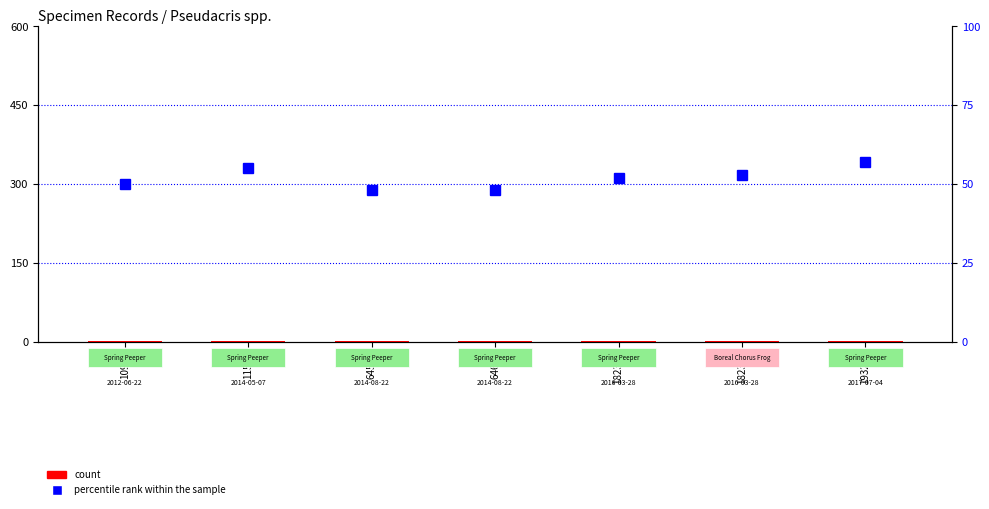

What is the value of the percentile rank within the sample bar at the 6th from the left?

53